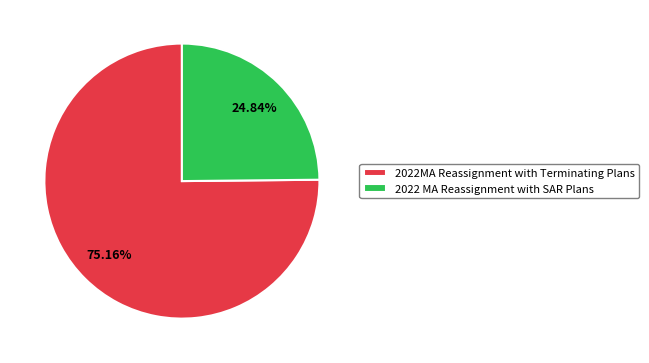

What is the ratio of the value at 2022 MA Reassignment with SAR Plans to the value at 2022MA Reassignment with Terminating Plans?

0.3